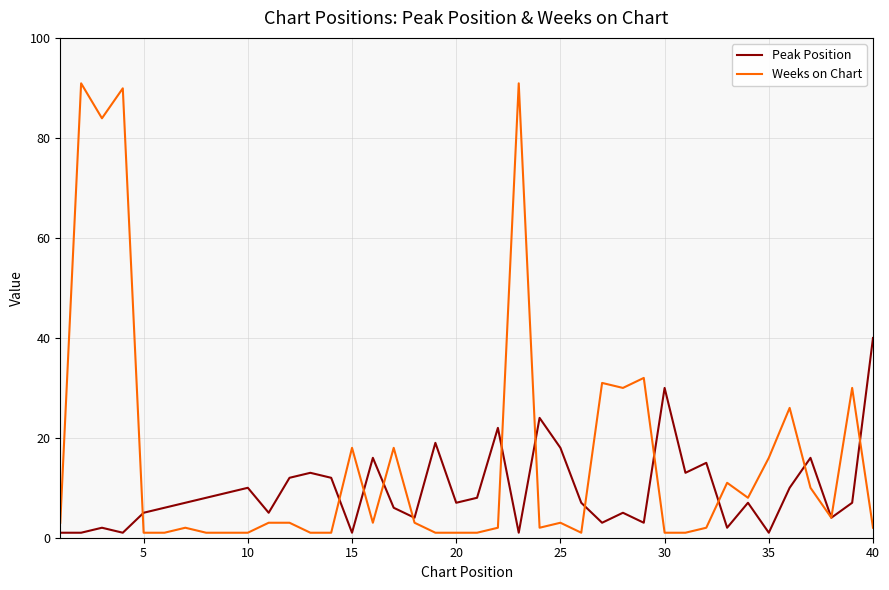

Reading left to right, list all the values displayed in this chart.

Peak Position: 1	1	2	1	5	6	7	8	9	10	5	12	13	12	1	16	6	4	19	7	8	22	1	24	18	7	3	5	3	30	13	15	2	7	1	10	16	4	7	40
Weeks on Chart: 3	91	84	90	1	1	2	1	1	1	3	3	1	1	18	3	18	3	1	1	1	2	91	2	3	1	31	30	32	1	1	2	11	8	16	26	10	4	30	2